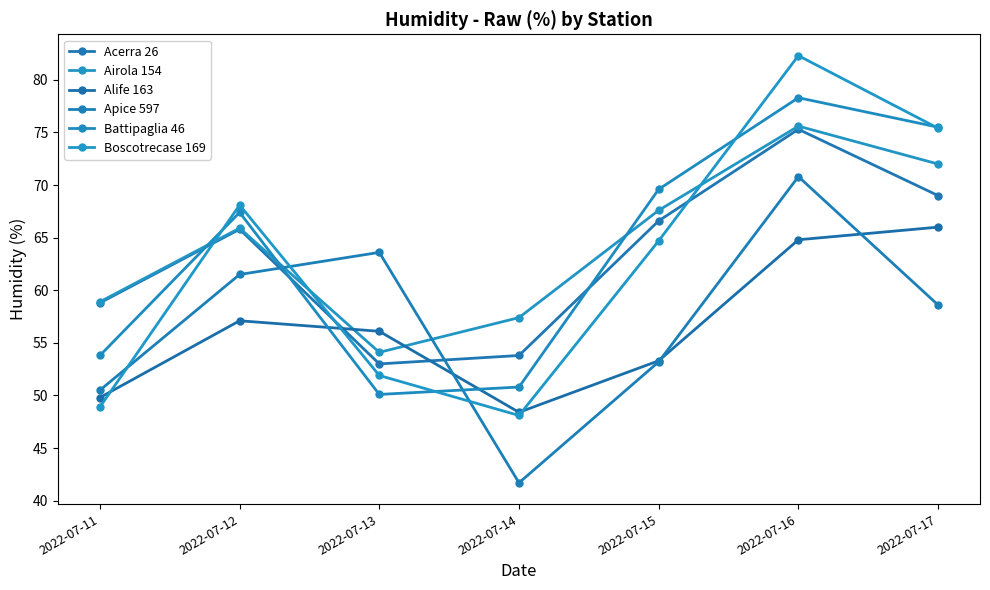

Reading right to left, transcribe all the data shown in this chart.

Acerra 26: 2022-07-17=69.0	2022-07-16=75.3	2022-07-15=66.6	2022-07-14=53.8	2022-07-13=53.0	2022-07-12=65.8	2022-07-11=58.8
Airola 154: 2022-07-17=72.0	2022-07-16=75.6	2022-07-15=67.6	2022-07-14=57.4	2022-07-13=54.1	2022-07-12=65.9	2022-07-11=58.9
Alife 163: 2022-07-17=66.0	2022-07-16=64.8	2022-07-15=53.3	2022-07-14=48.4	2022-07-13=56.1	2022-07-12=57.1	2022-07-11=49.8
Apice 597: 2022-07-17=58.6	2022-07-16=70.8	2022-07-15=53.2	2022-07-14=41.7	2022-07-13=63.6	2022-07-12=61.5	2022-07-11=50.5
Battipaglia 46: 2022-07-17=75.5	2022-07-16=78.3	2022-07-15=69.6	2022-07-14=50.8	2022-07-13=50.1	2022-07-12=67.4	2022-07-11=53.8
Boscotrecase 169: 2022-07-17=75.4	2022-07-16=82.3	2022-07-15=64.7	2022-07-14=48.1	2022-07-13=51.9	2022-07-12=68.1	2022-07-11=48.9